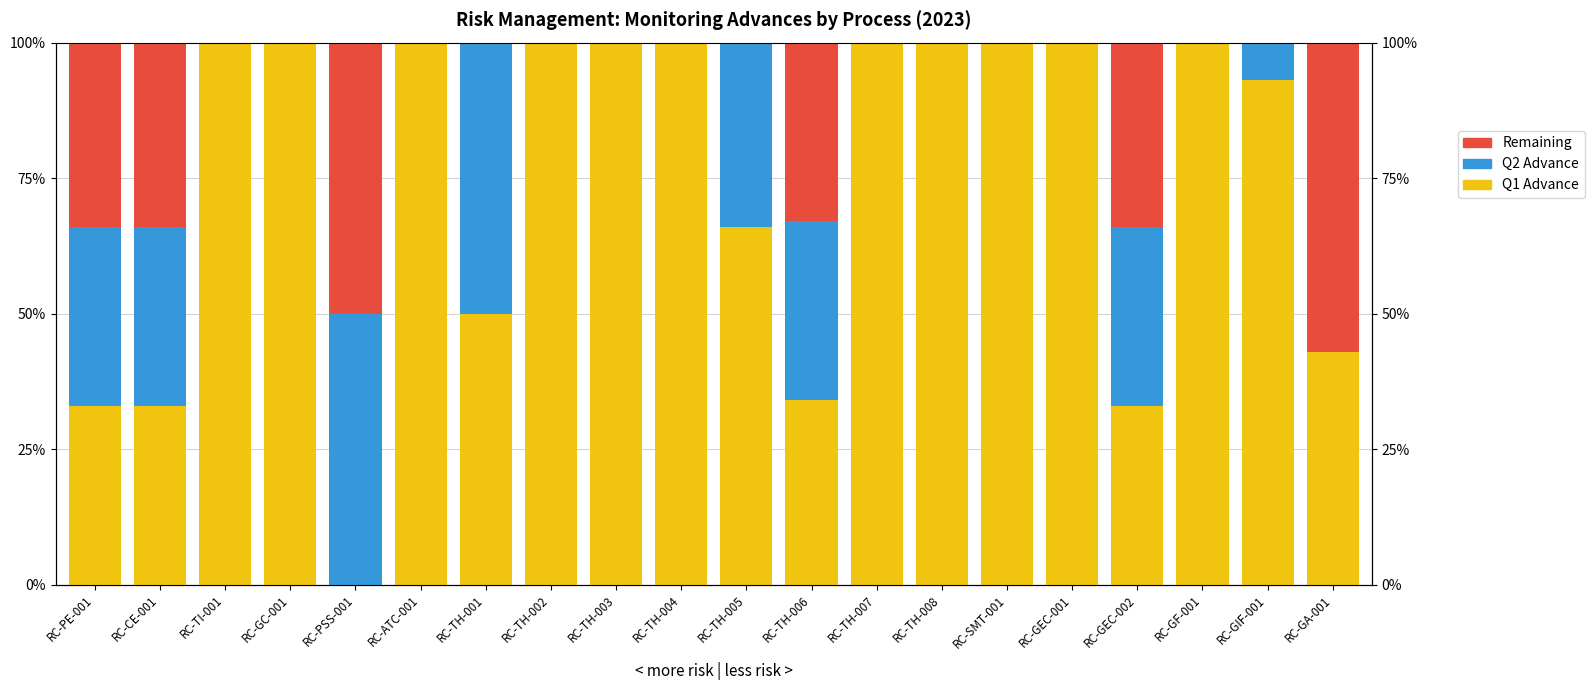

The Remaining series shows 0.0 at RC-TH-007. True or false?

True